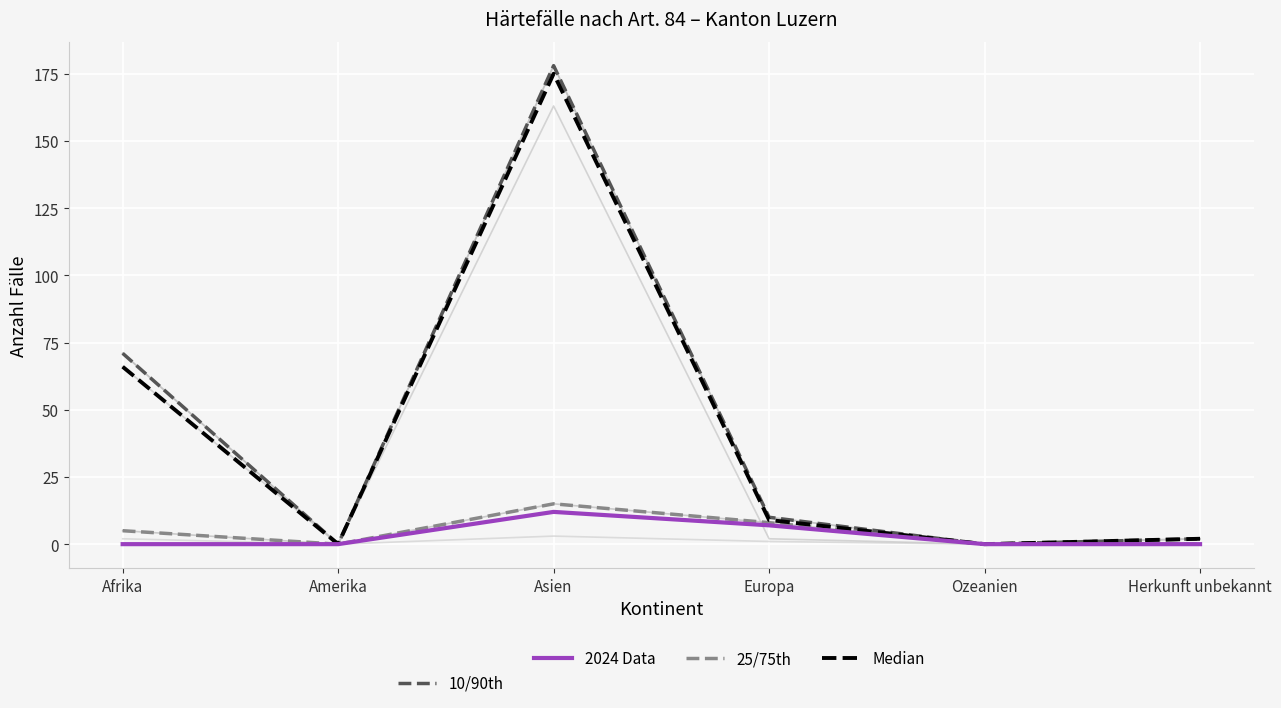

Reading left to right, what are all the values shown in this chart?

Gesuchseingänge: 71	0	178	10	0	2
Gutheissungen: 66	0	175	9	0	2
Ablehnungen: 2	0	3	1	0	0
Regelungen VA Gesuchseingänge: 66	0	163	2	0	2
Regelungen Art14 Gesuchseingänge: 5	0	15	8	0	0
Regelungen Art14 Gutheissungen: 0	0	12	7	0	0